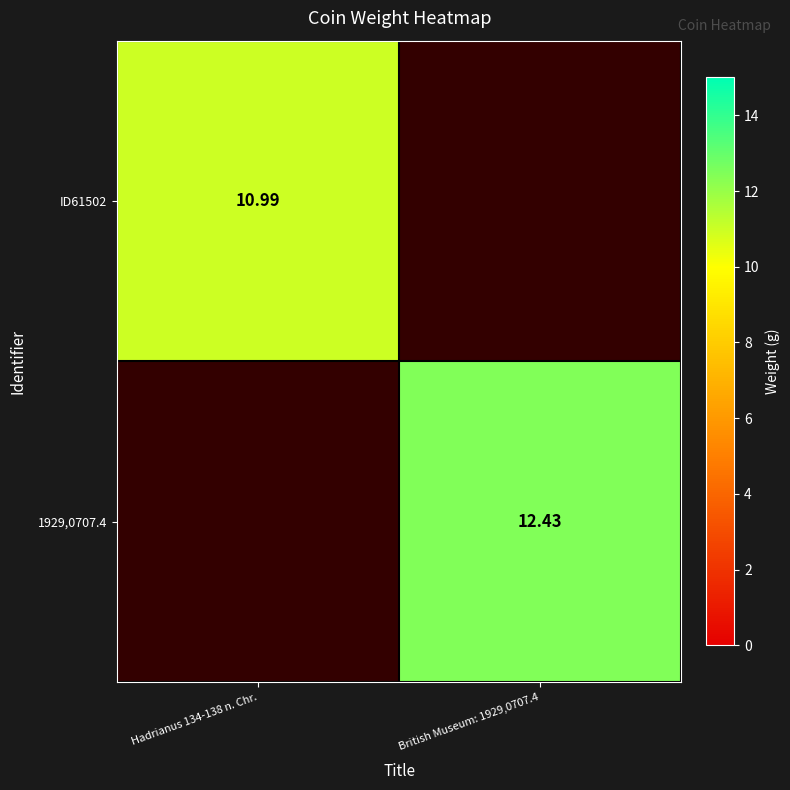

How many data points in ID61502 are above 10?

1